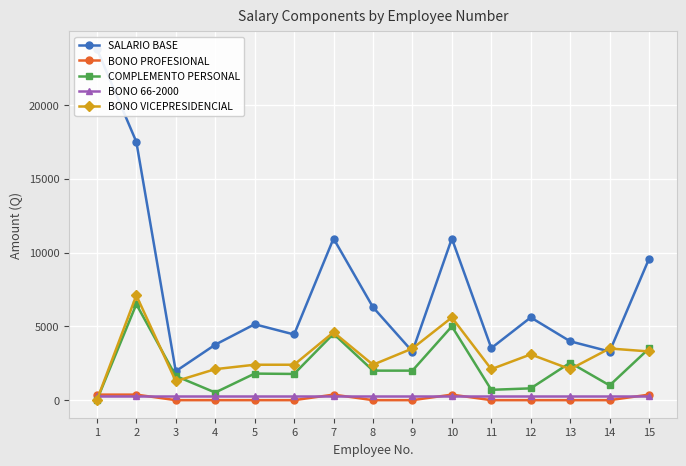

Where is the first local maximum for SALARIO BASE?

5